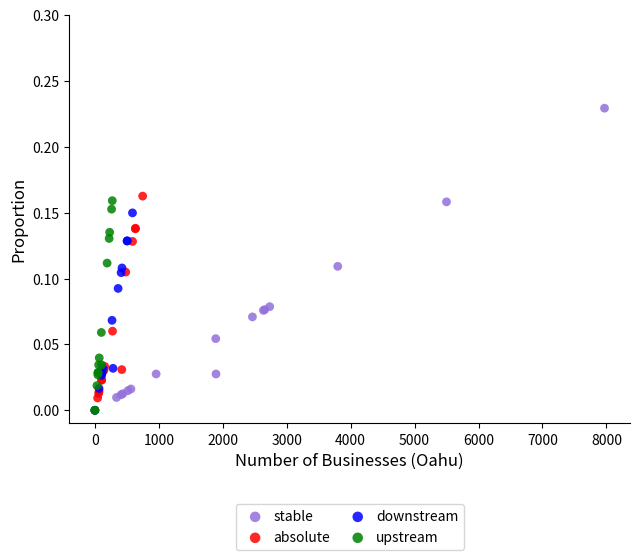

Which series has the largest Y range (max minus min)?

stable